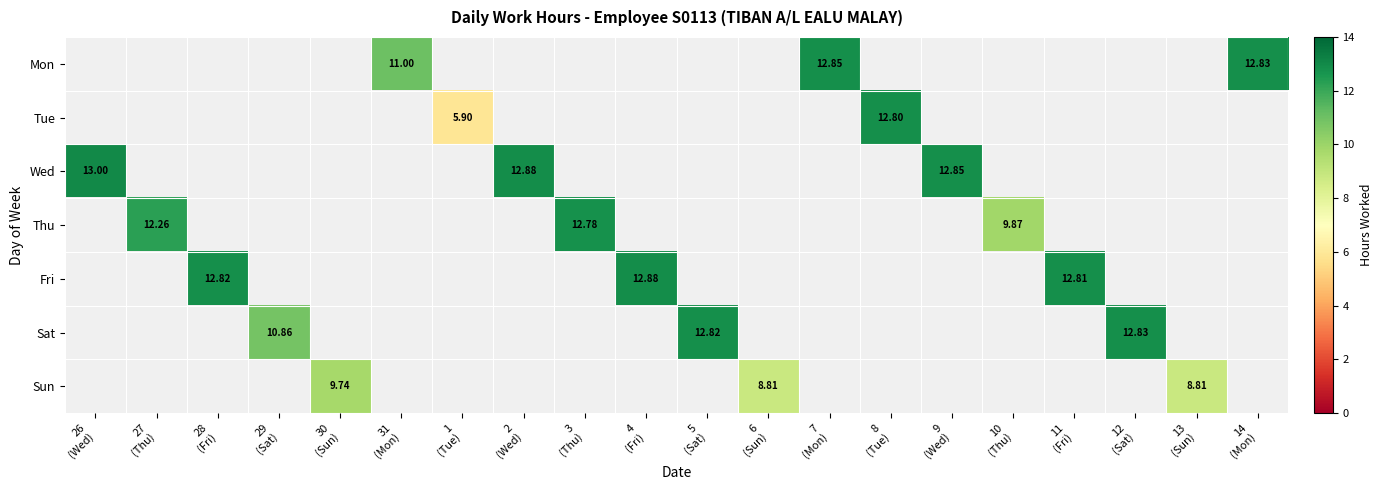

How many data points does each series have?

20